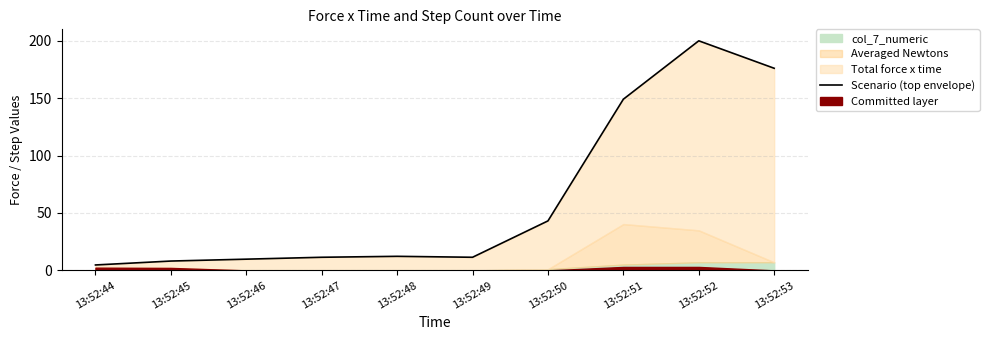

Which has a higher value, 13:52:50 or 13:52:52?

13:52:52